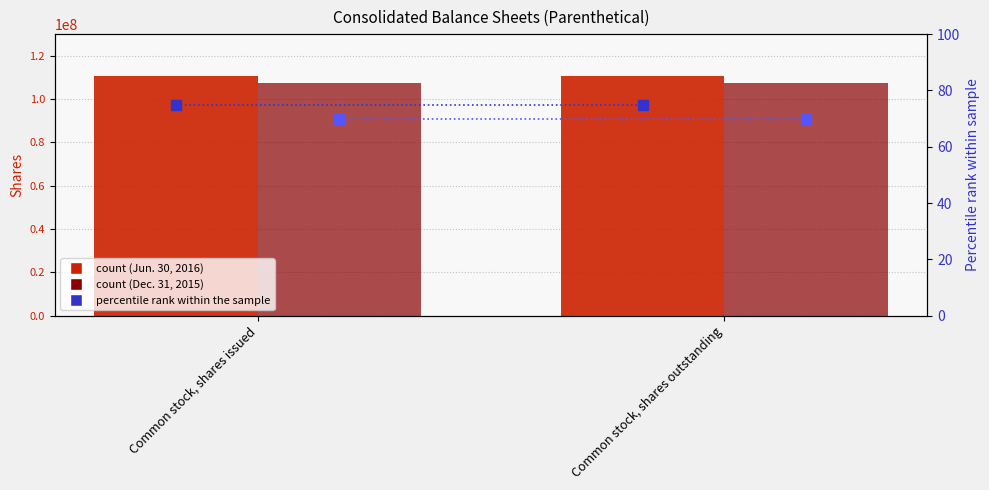

Which series has the widest spread of values?

Jun. 30, 2016